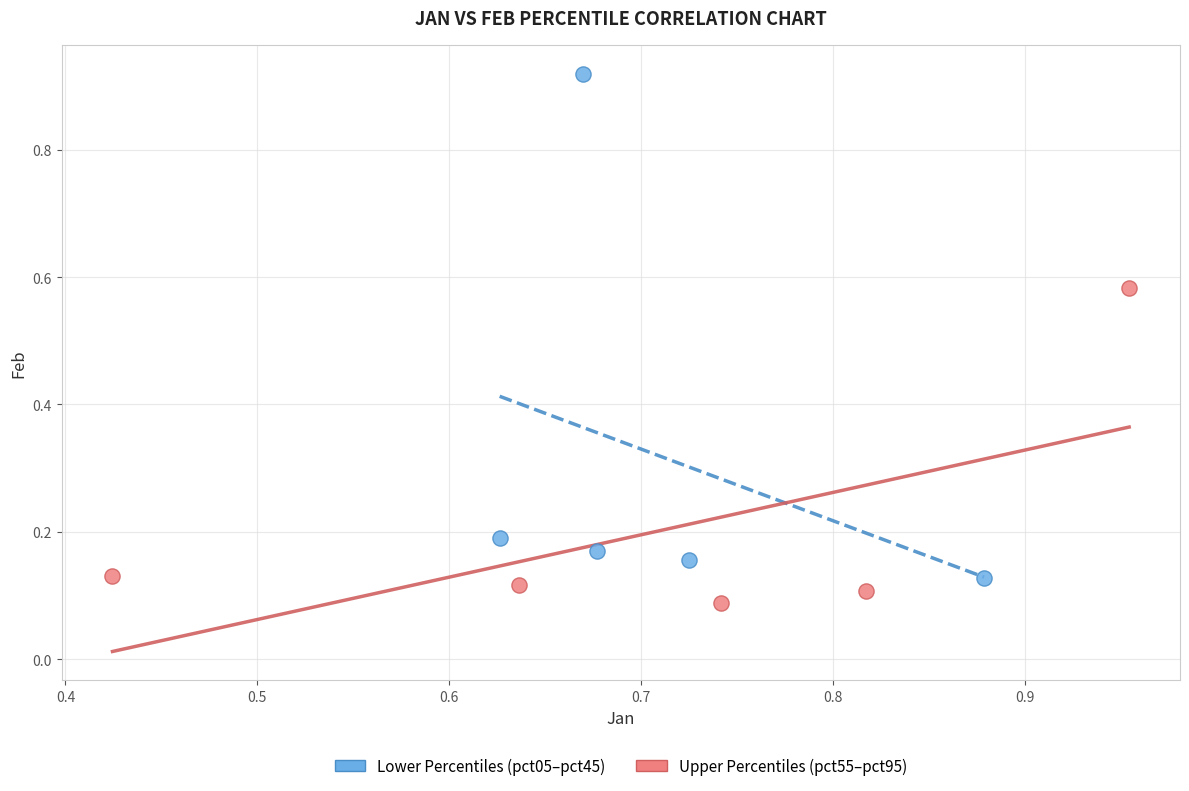

Which series contains the lowest Y value?

Upper Percentiles (pct55–pct95)